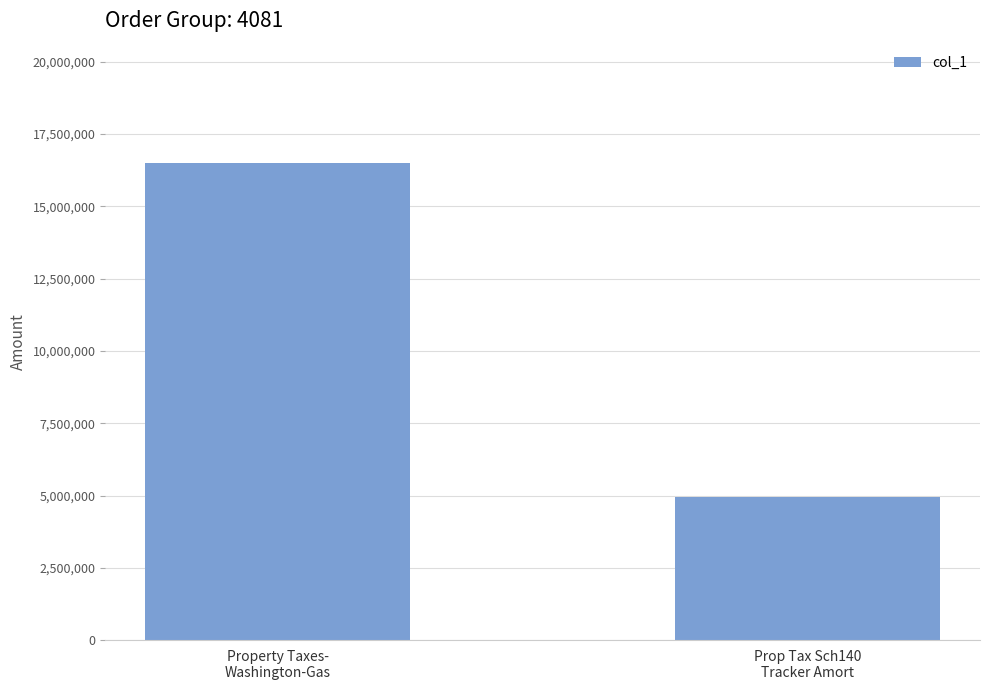

List the labels in order of value, smallest first.

Prop Tax Sch140
Tracker Amort, Property Taxes-
Washington-Gas